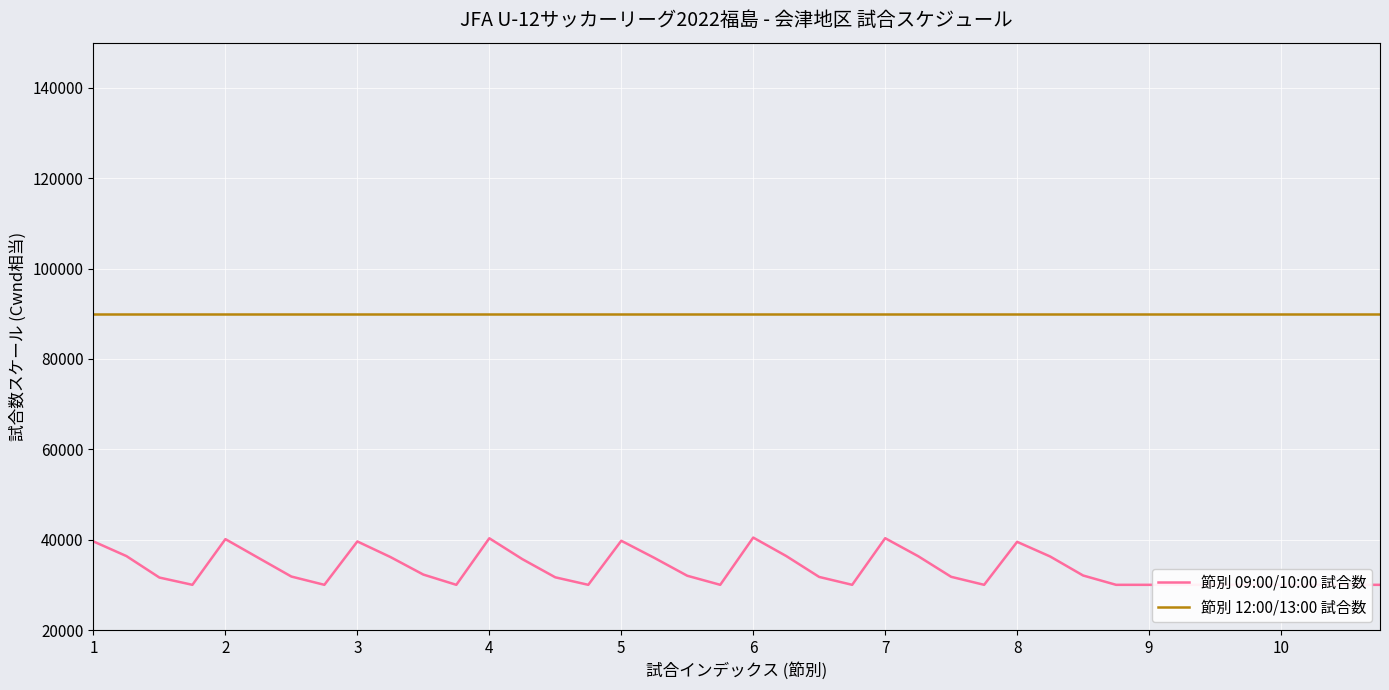

True or false: 節別 12:00/13:00 試合数 and 節別 09:00/10:00 試合数 cross at least once.

False